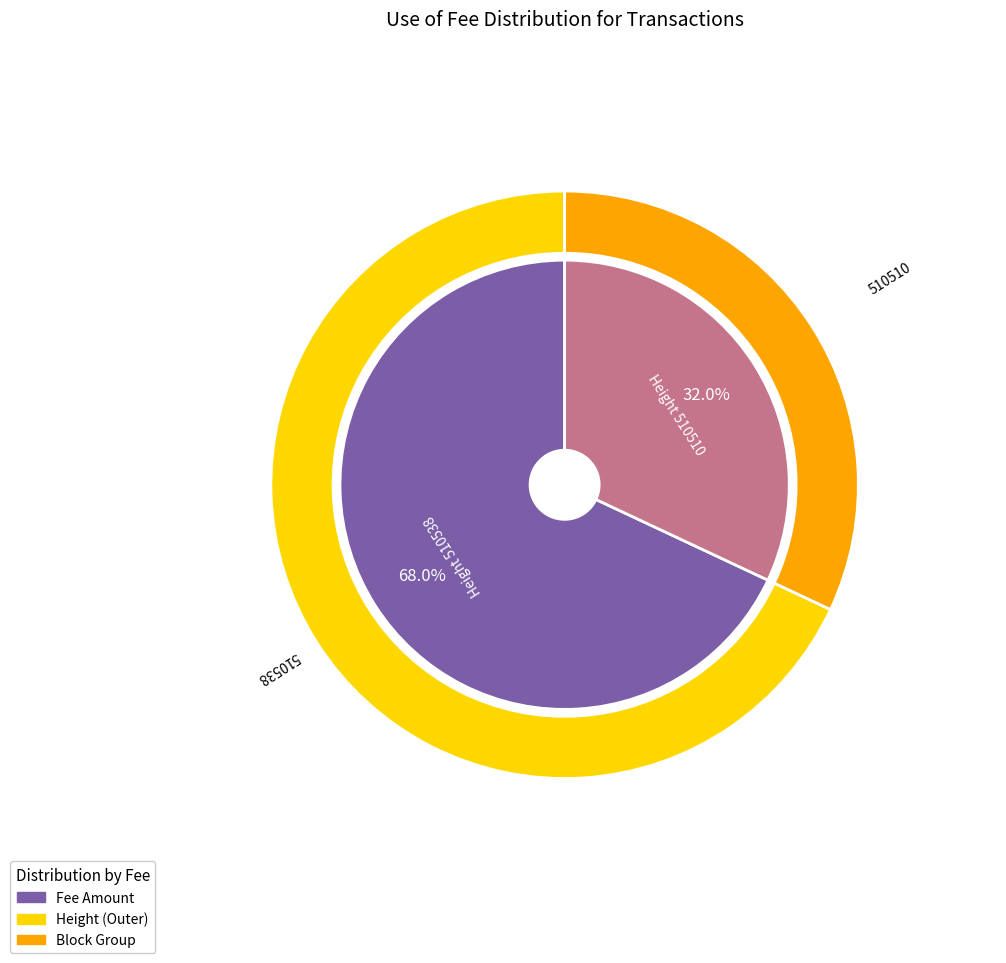

To the nearest percent, what is the combined percentage of 510510 and 510538?

100%